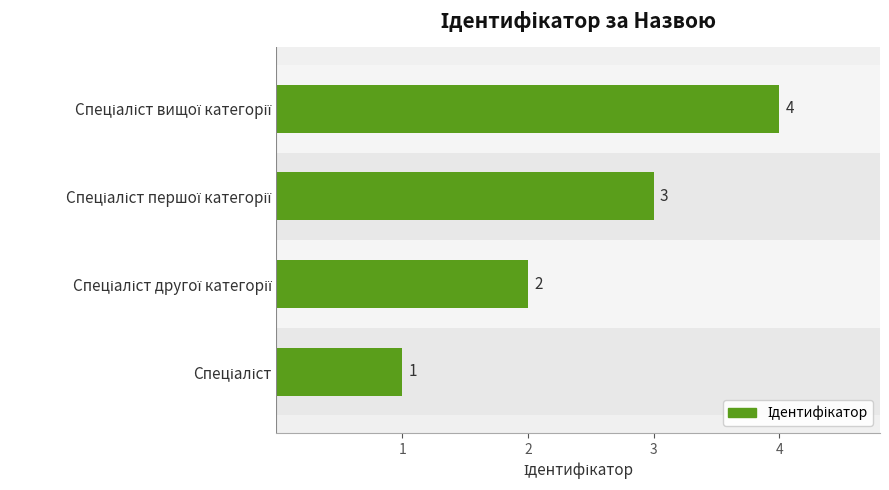

How many values are between 2 and 4?

3